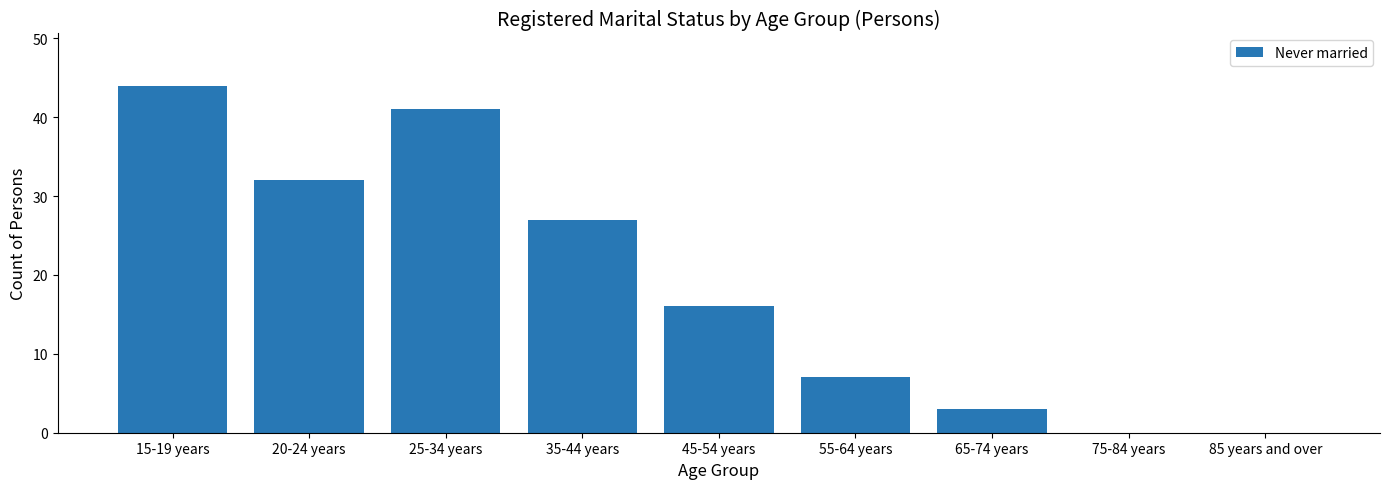

What is the sum of all values?

170